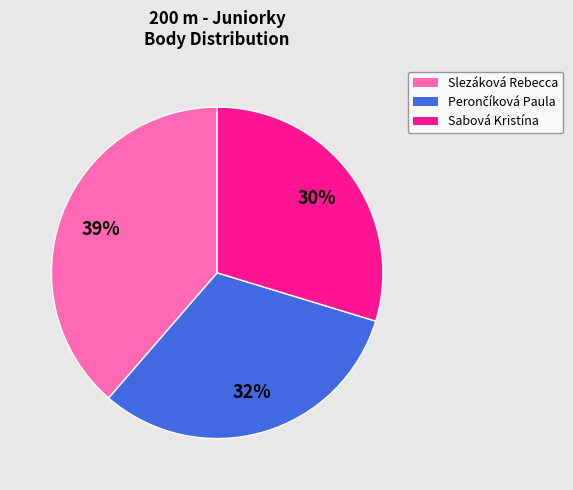

Which slice is the largest?

Slezáková Rebecca